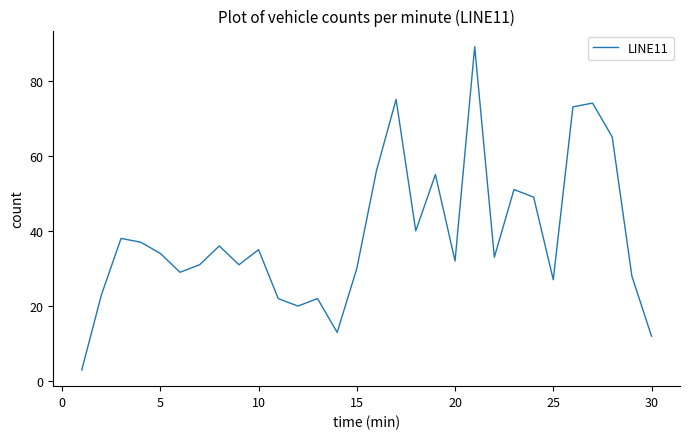

Reading left to right, transcribe all the data shown in this chart.

3	23	38	37	34	29	31	36	31	35	22	20	22	13	30	56	75	40	55	32	89	33	51	49	27	73	74	65	28	12